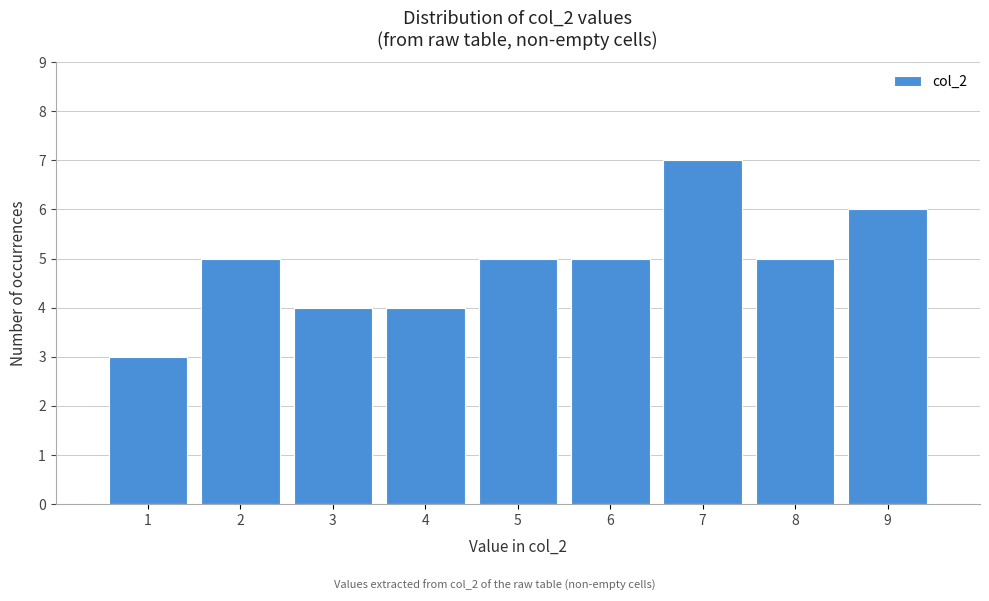

What is the height of the bar covering 8.5 to 9.5 on the x-axis? The values are not printed on the chart, so give them approximately, as read against the axis.

6